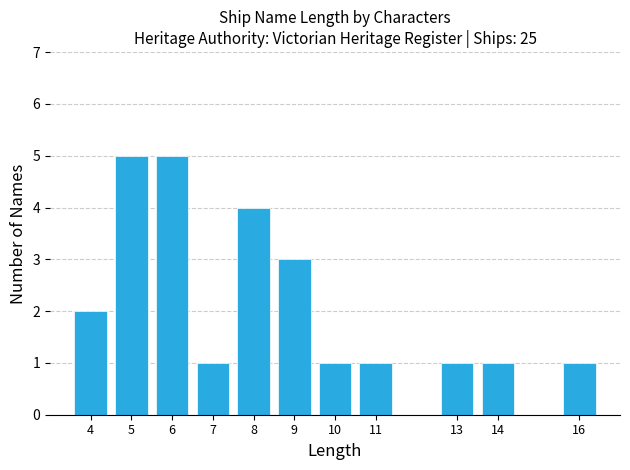

Reading left to right, list every bar in this chart as the range it spans on the x-axis followed by its height. The values are not printed on the chart, so give them approximately, as read against the axis.

3.5 to 4.5: 2
4.5 to 5.5: 5
5.5 to 6.5: 5
6.5 to 7.5: 1
7.5 to 8.5: 4
8.5 to 9.5: 3
9.5 to 10.5: 1
10.5 to 11.5: 1
11.5 to 12.5: 0
12.5 to 13.5: 1
13.5 to 14.5: 1
14.5 to 15.5: 0
15.5 to 16.5: 1